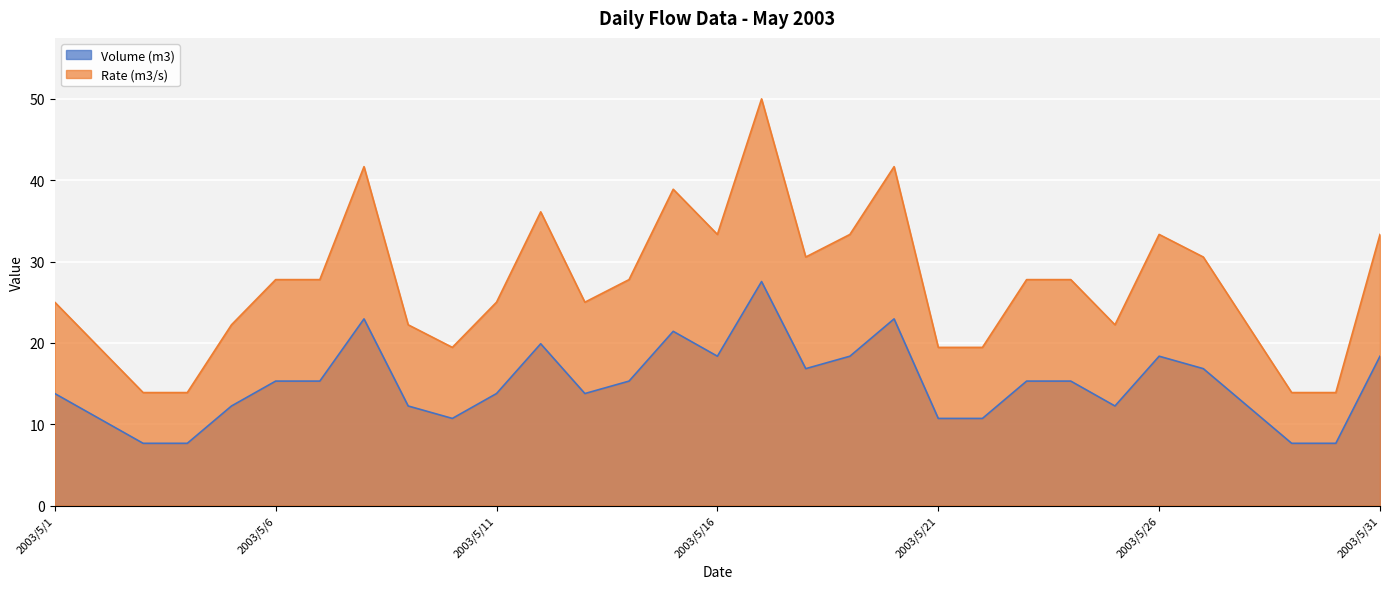

Reading right to left, extract all data points from this chart.

Volume (m3): 2003/5/31=18.4	2003/5/30=7.6	2003/5/29=7.6	2003/5/28=12.2	2003/5/27=16.8	2003/5/26=18.4	2003/5/25=12.2	2003/5/24=15.3	2003/5/23=15.3	2003/5/22=10.7	2003/5/21=10.7	2003/5/20=22.9	2003/5/19=18.4	2003/5/18=16.8	2003/5/17=27.5	2003/5/16=18.4	2003/5/15=21.4	2003/5/14=15.3	2003/5/13=13.8	2003/5/12=19.9	2003/5/11=13.8	2003/5/10=10.7	2003/5/9=12.2	2003/5/8=22.9	2003/5/7=15.3	2003/5/6=15.3	2003/5/5=12.2	2003/5/4=7.6	2003/5/3=7.6	2003/5/2=10.7	2003/5/1=13.8
Rate (m3/s): 2003/5/31=33.3	2003/5/30=13.9	2003/5/29=13.9	2003/5/28=22.2	2003/5/27=30.6	2003/5/26=33.3	2003/5/25=22.2	2003/5/24=27.8	2003/5/23=27.8	2003/5/22=19.4	2003/5/21=19.4	2003/5/20=41.7	2003/5/19=33.3	2003/5/18=30.6	2003/5/17=50.0	2003/5/16=33.3	2003/5/15=38.9	2003/5/14=27.8	2003/5/13=25.0	2003/5/12=36.1	2003/5/11=25.0	2003/5/10=19.4	2003/5/9=22.2	2003/5/8=41.7	2003/5/7=27.8	2003/5/6=27.8	2003/5/5=22.2	2003/5/4=13.9	2003/5/3=13.9	2003/5/2=19.4	2003/5/1=25.0